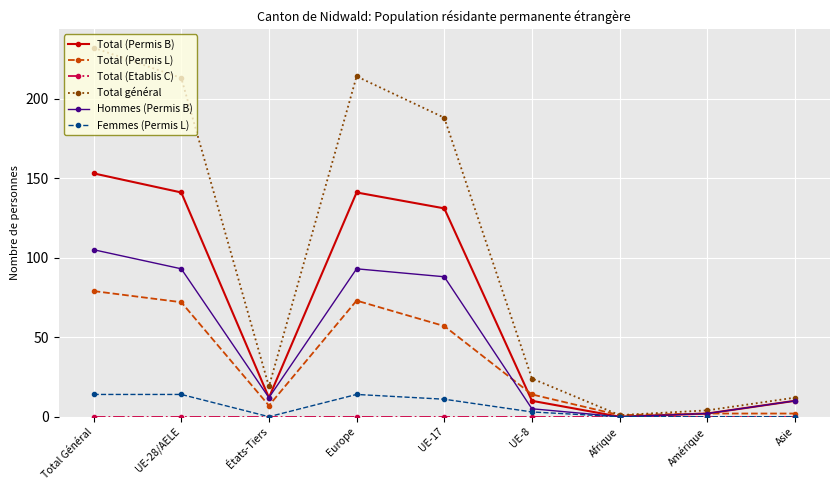

At which label is Total (Permis L) closest to 40?

UE-17